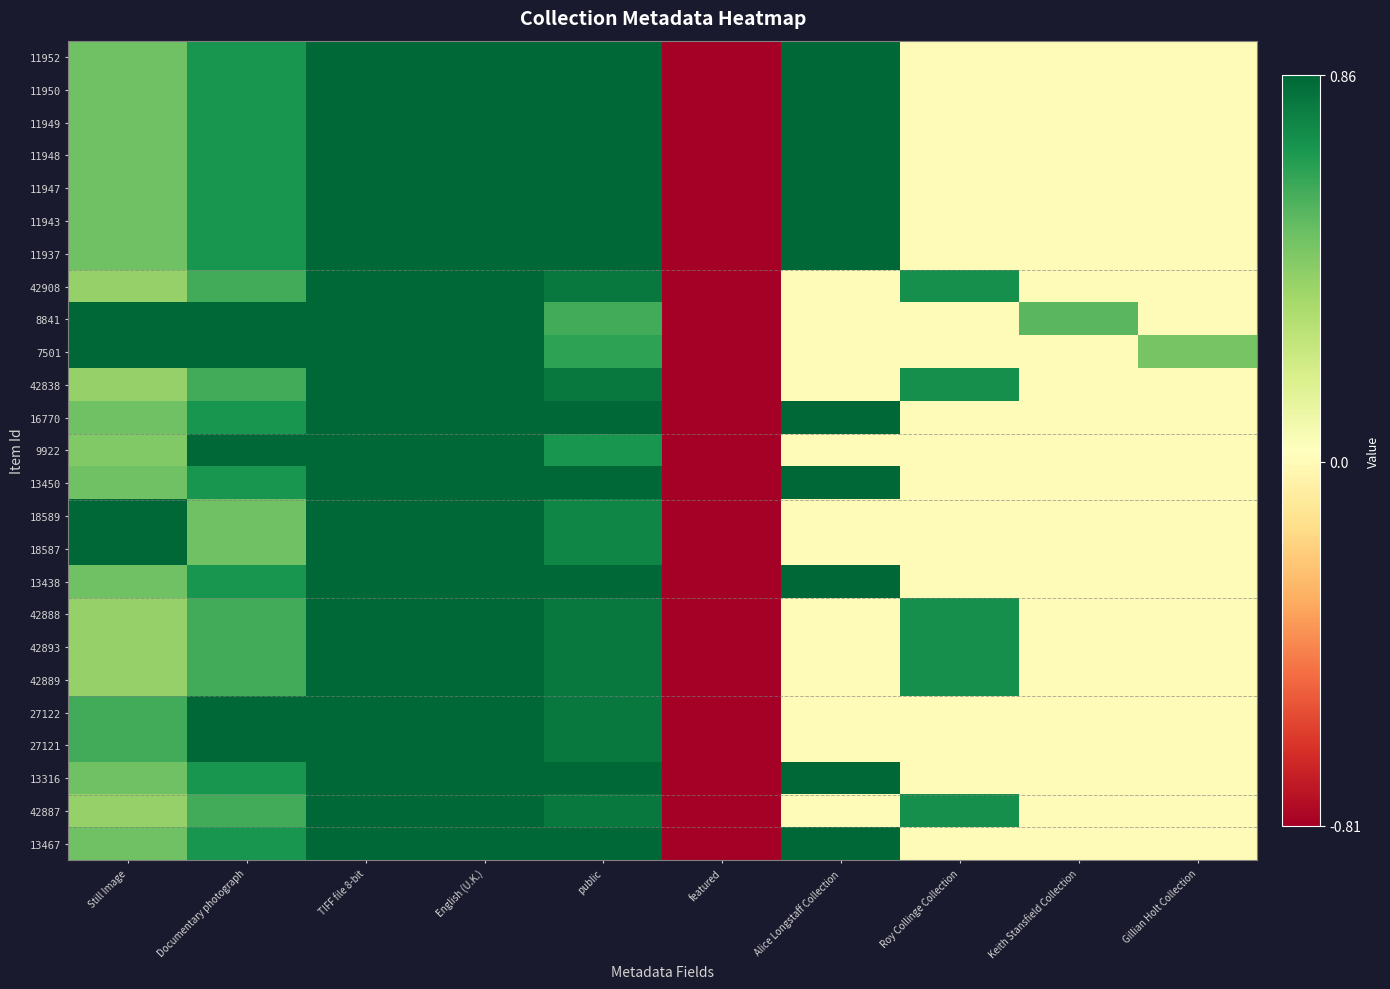

Which category has the lowest value across all series?

featured